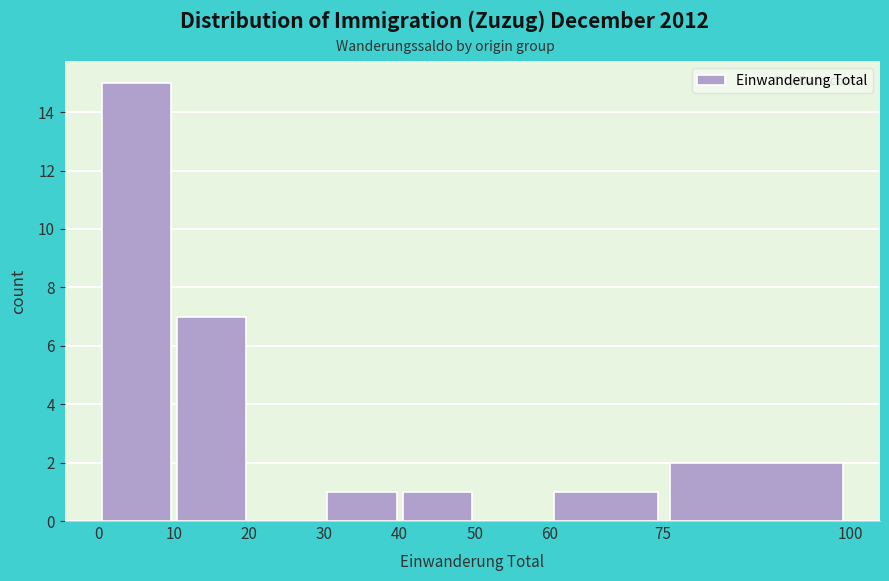

Reading left to right, list every bar in this chart as the range it spans on the x-axis followed by its height. The values are not printed on the chart, so give them approximately, as read against the axis.

0 to 10: 15
10 to 20: 7
20 to 30: 0
30 to 40: 1
40 to 50: 1
50 to 60: 0
60 to 75: 1
75 to 100: 2